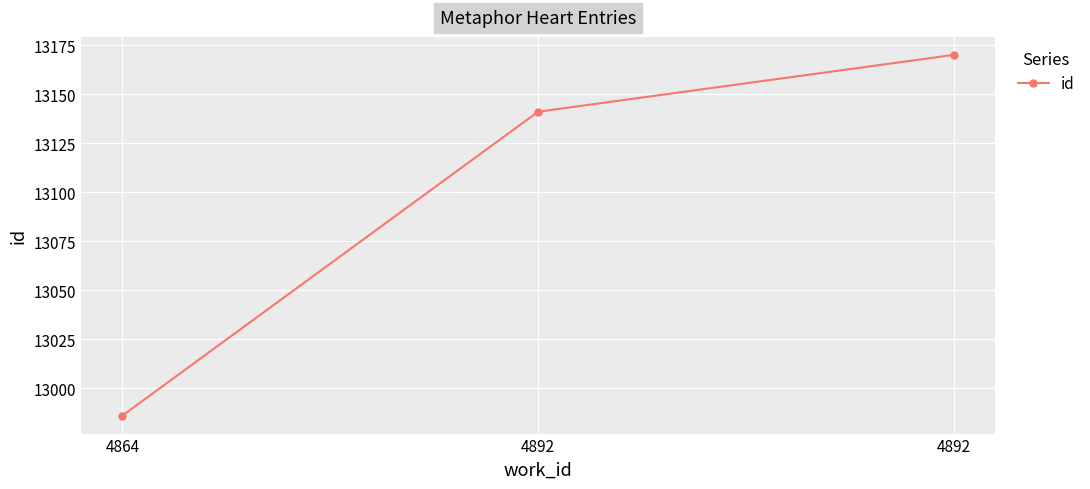

At which category does the chart reach its minimum across all series?

4864